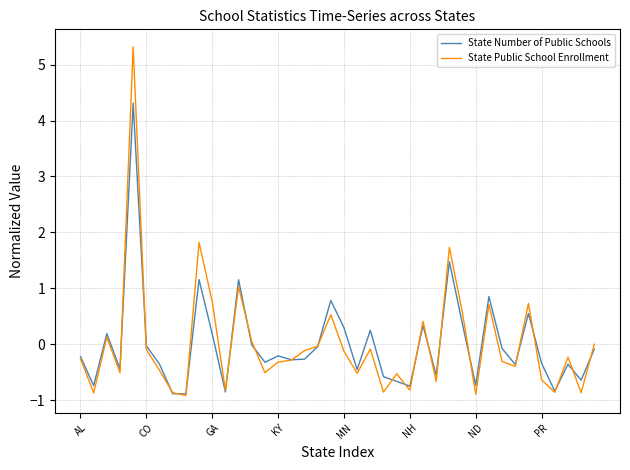

List the series in order of their peak value, highest first.

State Public School Enrollment, State Number of Public Schools